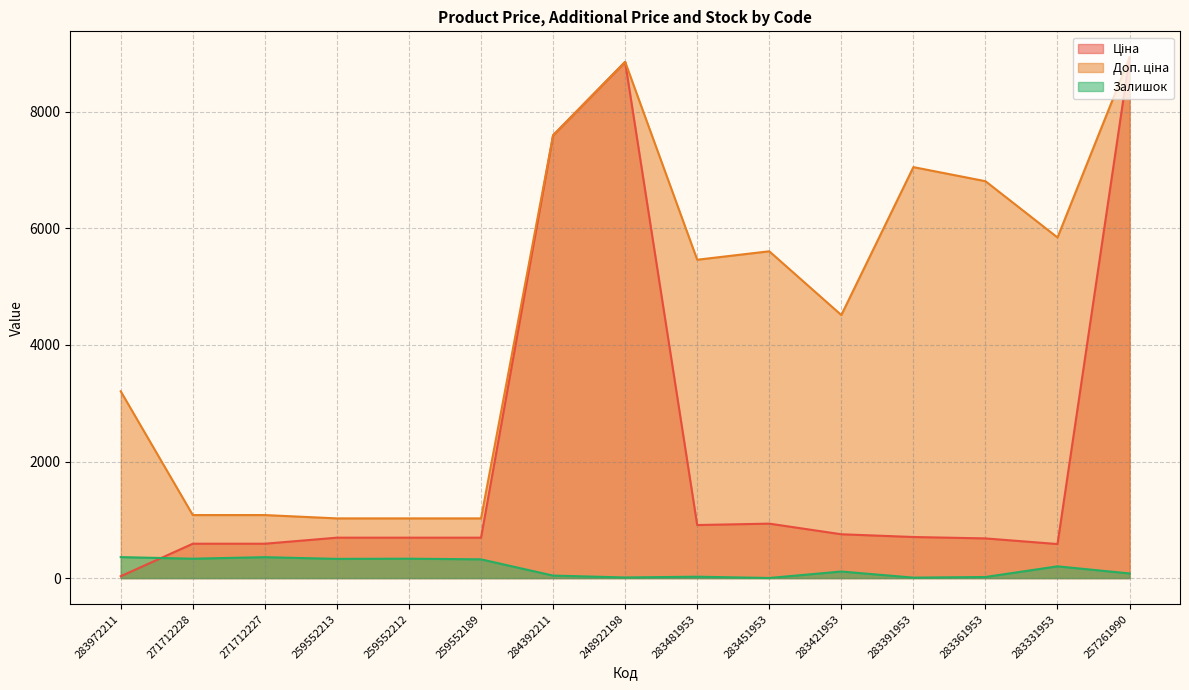

What is the difference between the highest and lowest values at 283391953?

7043.3